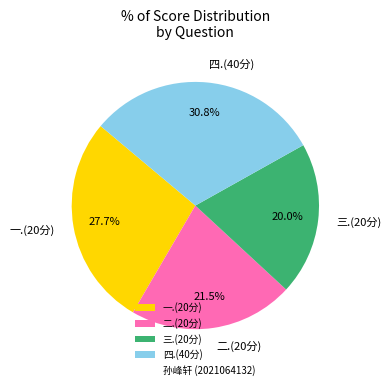

How many slices are in this pie chart?

4